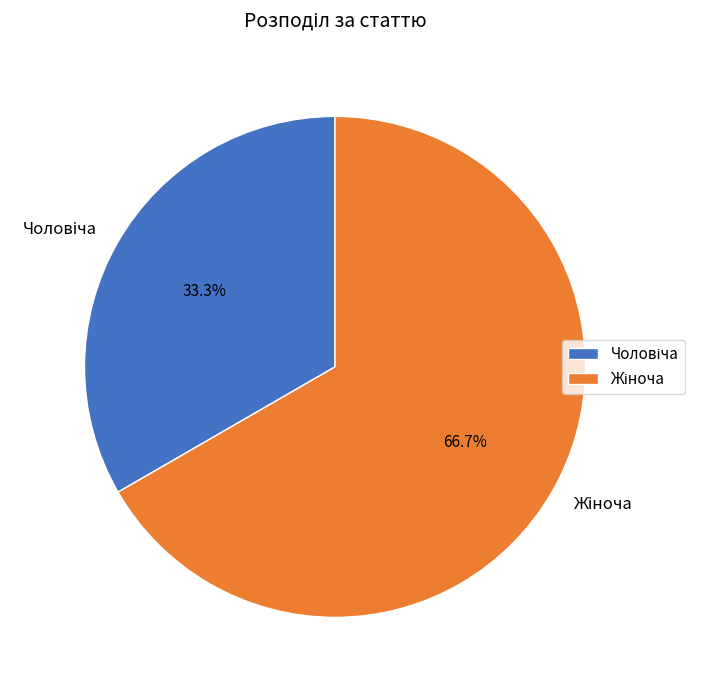

Does any single category account for the majority?

Yes